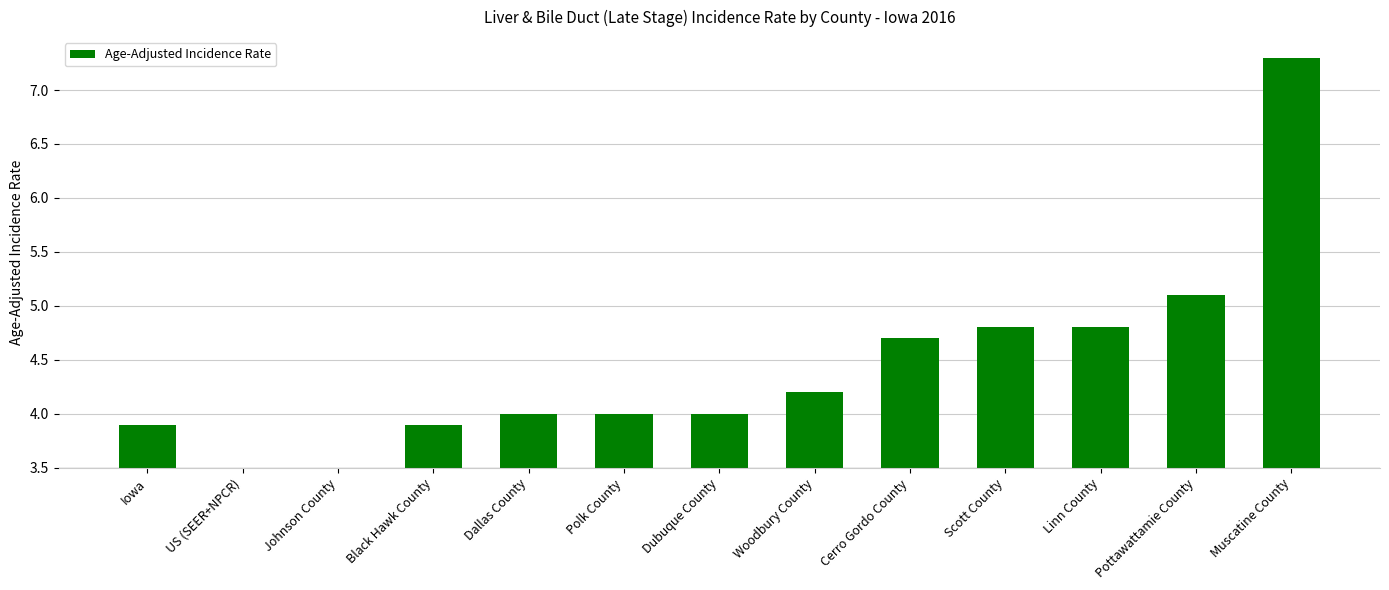

Reading left to right, what are all the values shown in this chart?

0.4	0.0	0.0	0.4	0.5	0.5	0.5	0.7	1.2	1.3	1.3	1.6	3.8